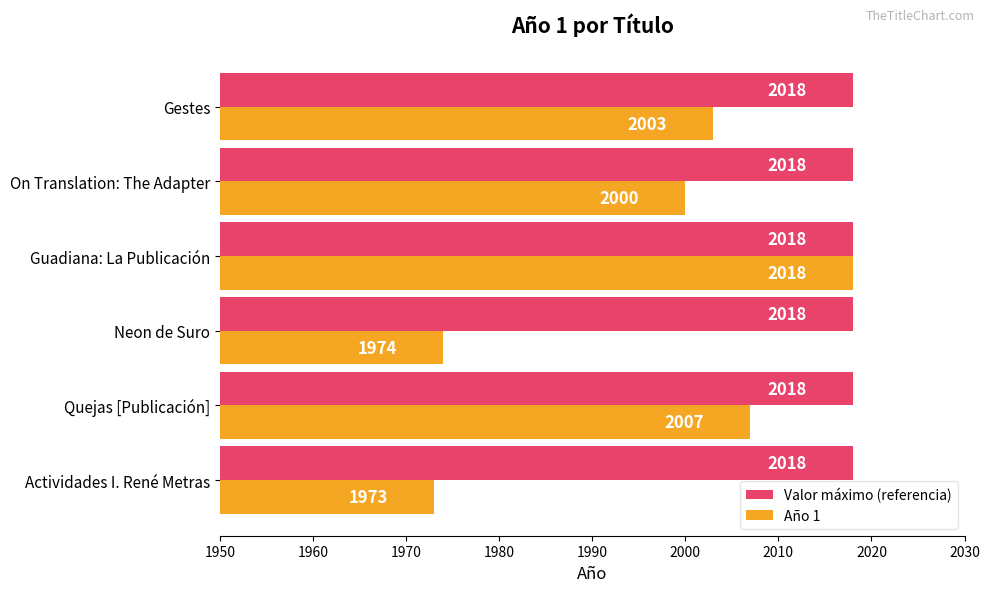

What is the average value of the Año 1 series?

1996